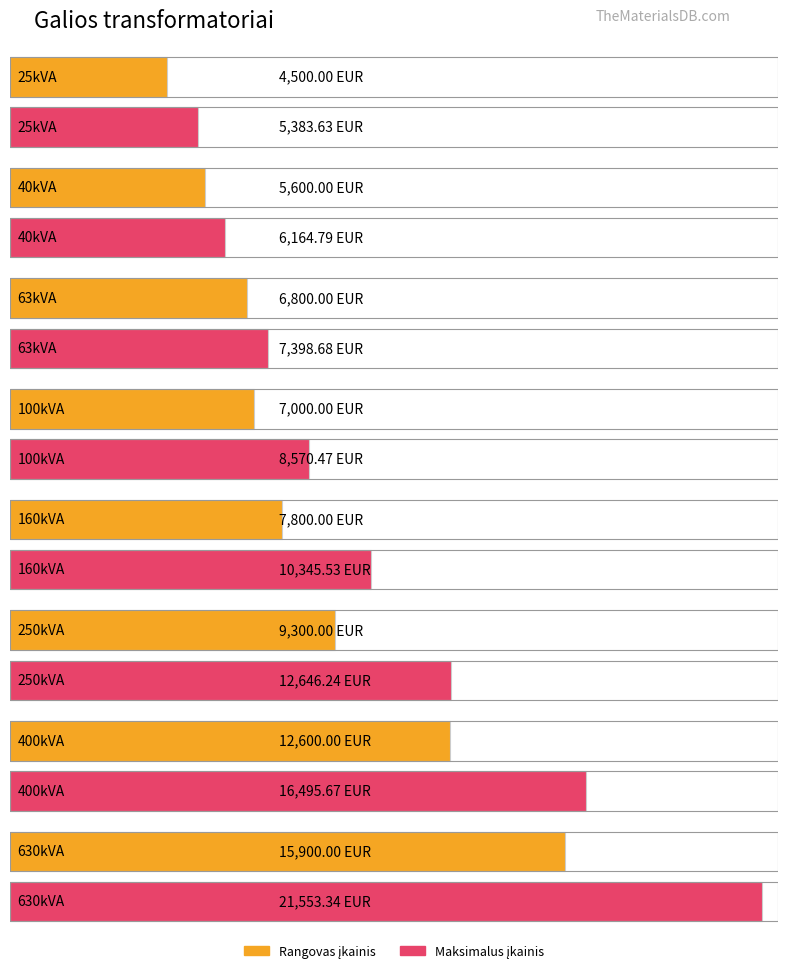

Which category has the lowest value across all series?

25kVA